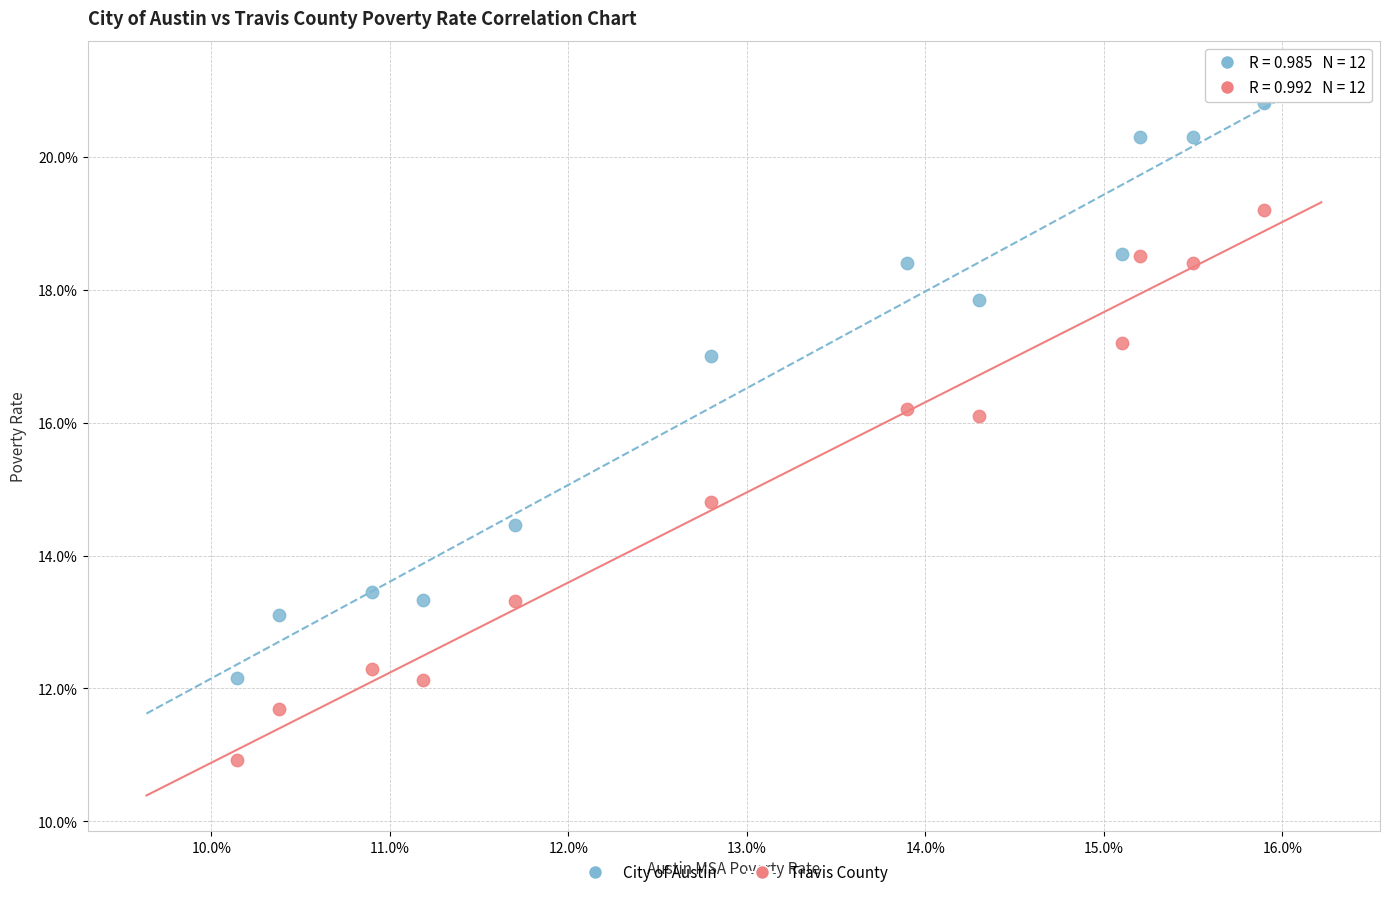

What are all the series names shown in the legend?

City of Austin, Travis County